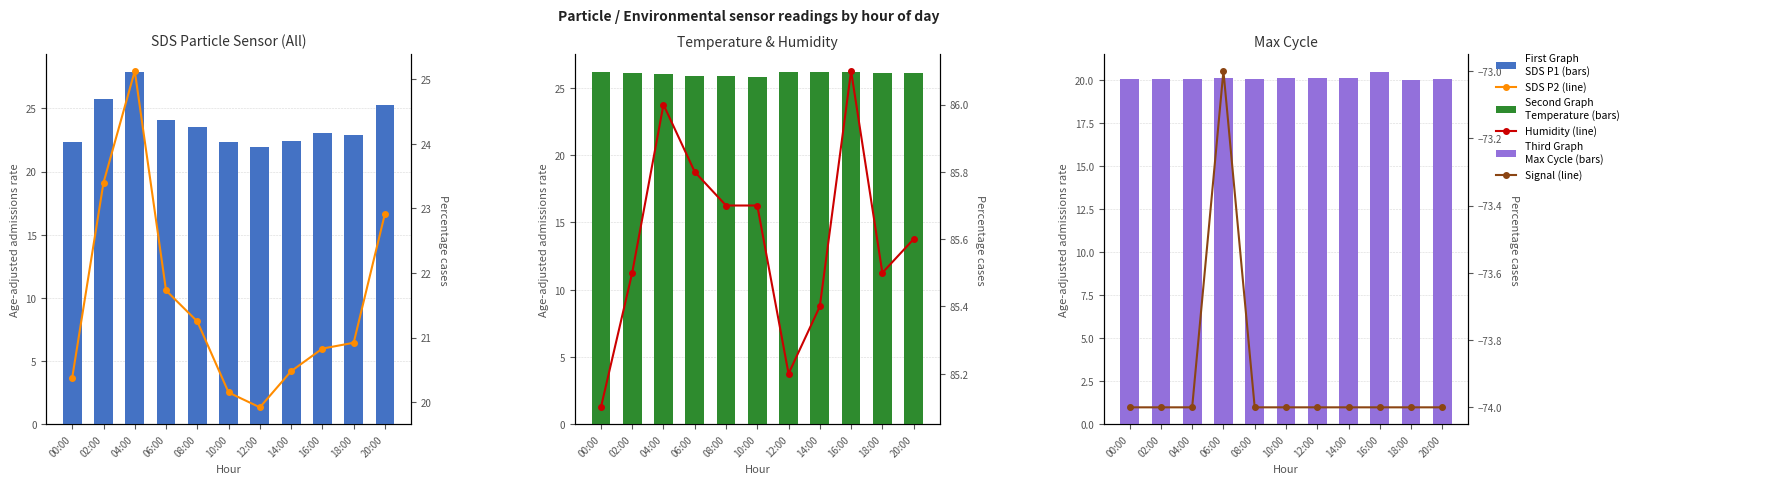

At which category is the sum across all series the highest?

04:00